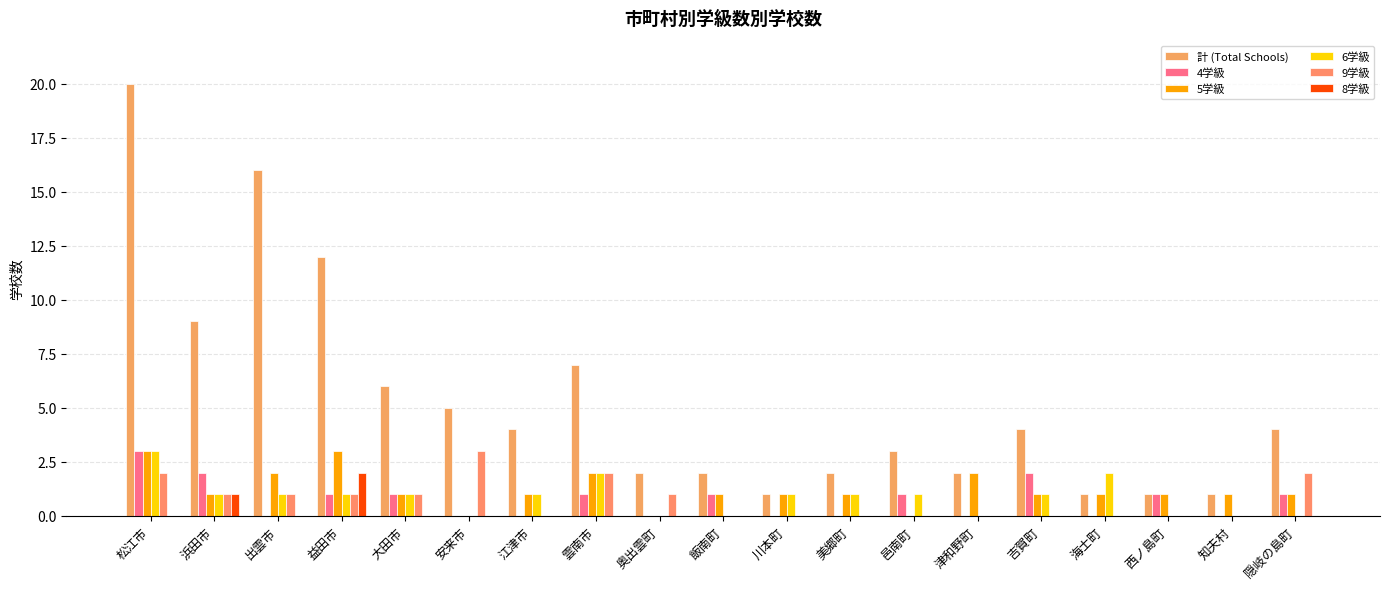

What is the difference between the maximum and minimum values in the 4学級 series?

3